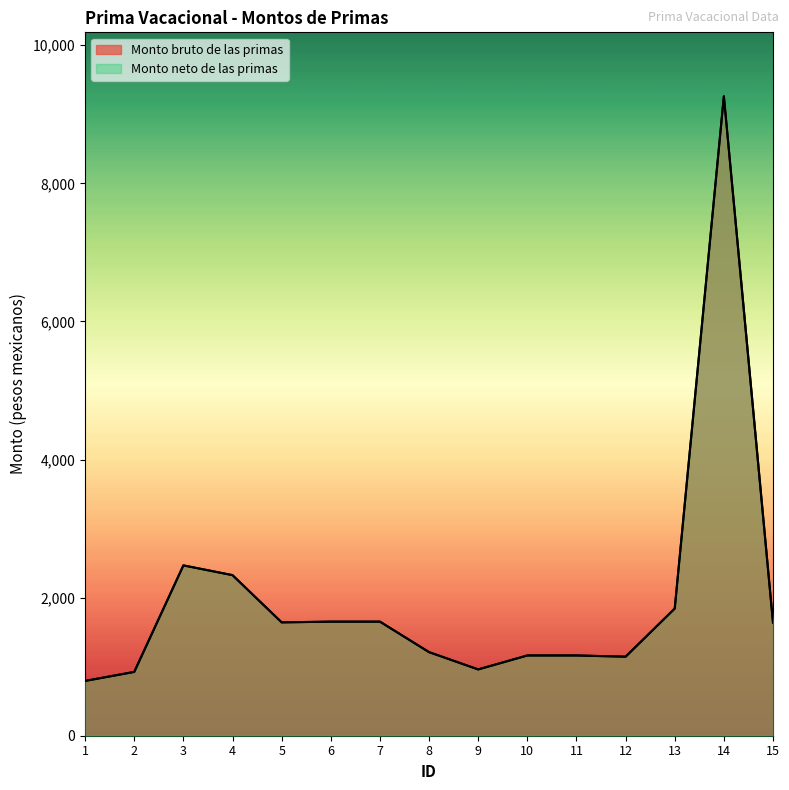

The Monto neto de las primas series shows 2205.8 at 15. True or false?

False